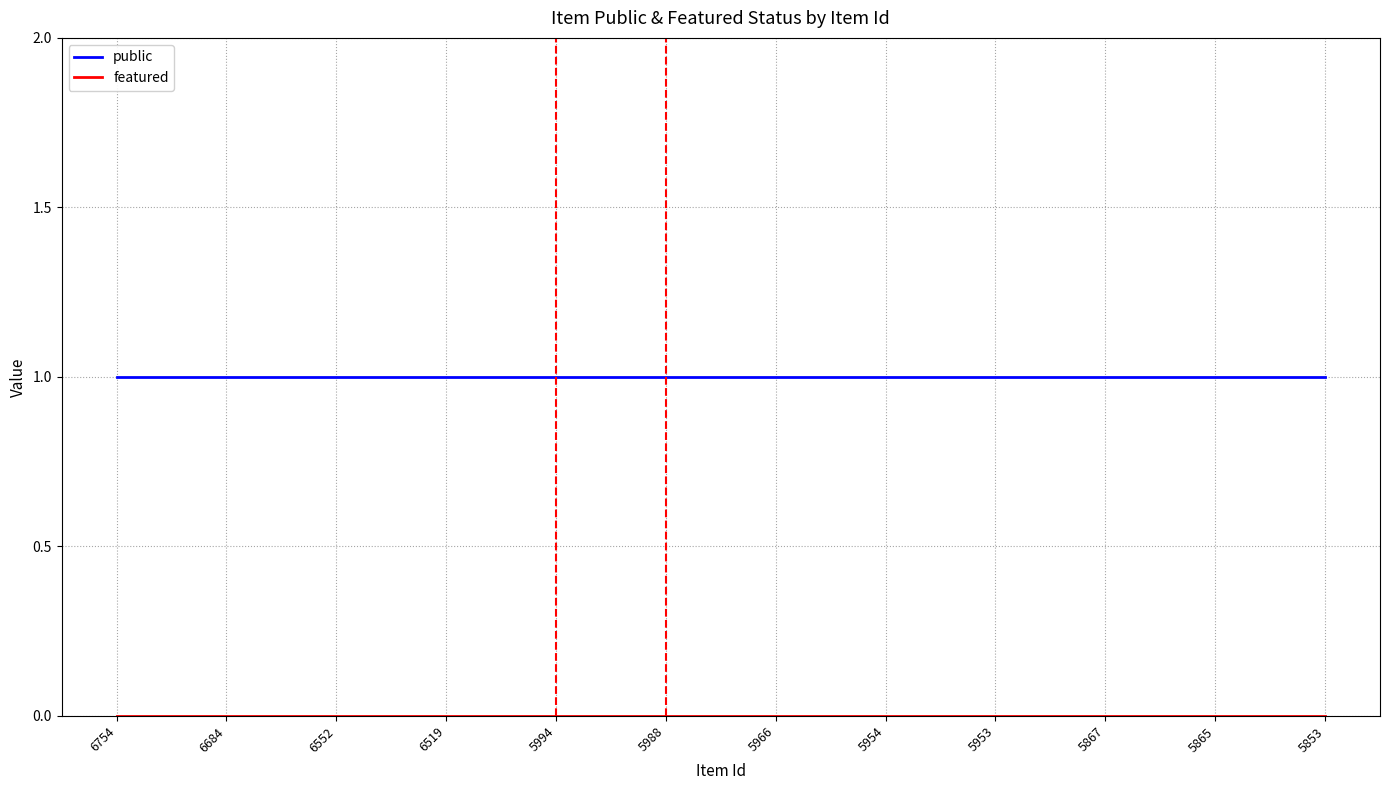

The public series shows 1 at 5953. True or false?

True